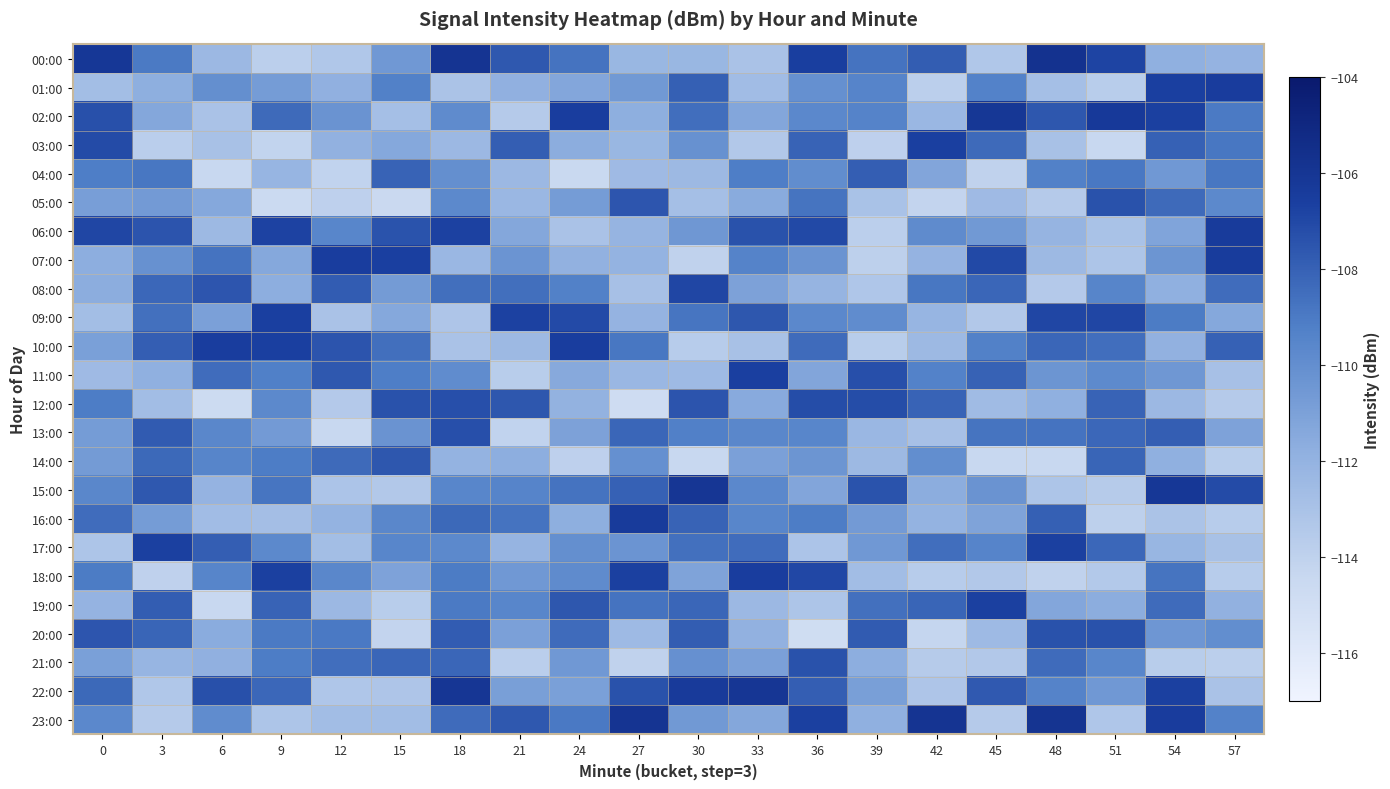

What is the total value across all series at 57?

-2652.1